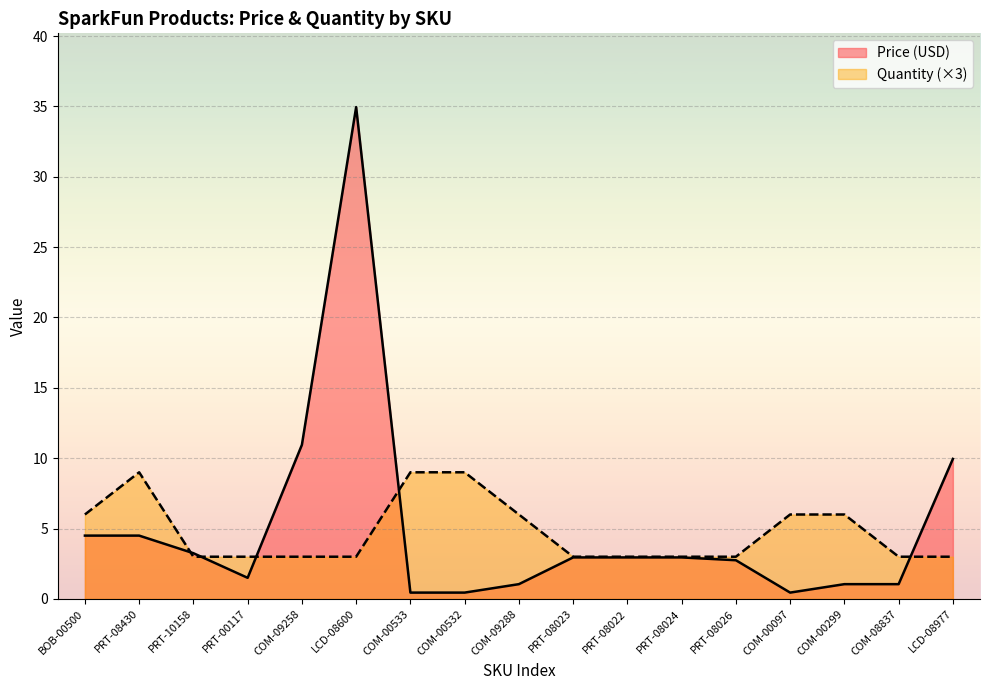

Between COM-00532 and LCD-08600, which is larger?

LCD-08600